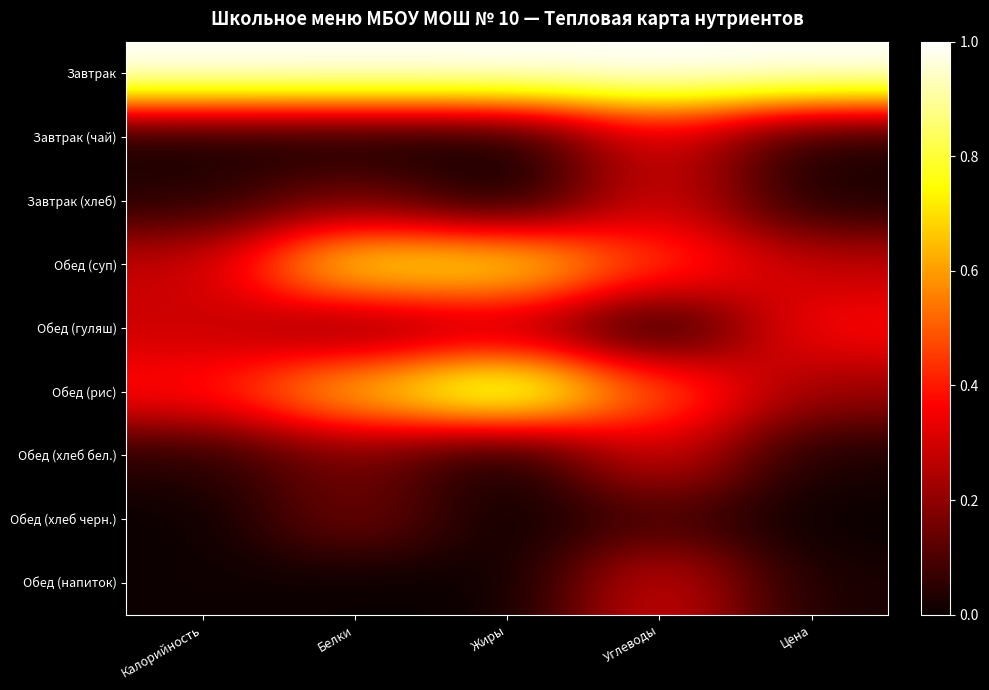

Reading right to left, extract all data points from this chart.

Завтрак: Цена=1.0	Углеводы=1.0	Жиры=1.0	Белки=1.0	Калорийность=1.0
Завтрак (чай): Цена=0.0	Углеводы=0.3	Жиры=0.0	Белки=0.0	Калорийность=0.0
Завтрак (хлеб): Цена=0.0	Углеводы=0.3	Жиры=0.0	Белки=0.2	Калорийность=0.0
Обед (суп): Цена=0.3	Углеводы=0.5	Жиры=0.8	Белки=0.8	Калорийность=0.3
Обед (гуляш): Цена=0.4	Углеводы=0.0	Жиры=0.2	Белки=0.2	Калорийность=0.3
Обед (рис): Цена=0.2	Углеводы=0.5	Жиры=0.9	Белки=0.7	Калорийность=0.4
Обед (хлеб бел.): Цена=0.0	Углеводы=0.3	Жиры=0.0	Белки=0.2	Калорийность=0.0
Обед (хлеб черн.): Цена=0.0	Углеводы=0.1	Жиры=0.0	Белки=0.2	Калорийность=0.0
Обед (напиток): Цена=0.0	Углеводы=0.3	Жиры=0.0	Белки=0.0	Калорийность=0.0